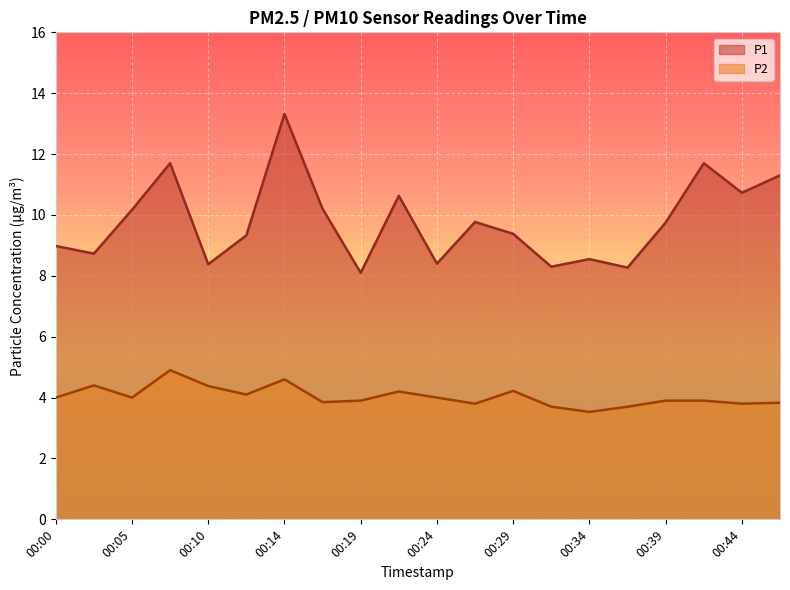

What is the total value across all series at 00:27?

13.6